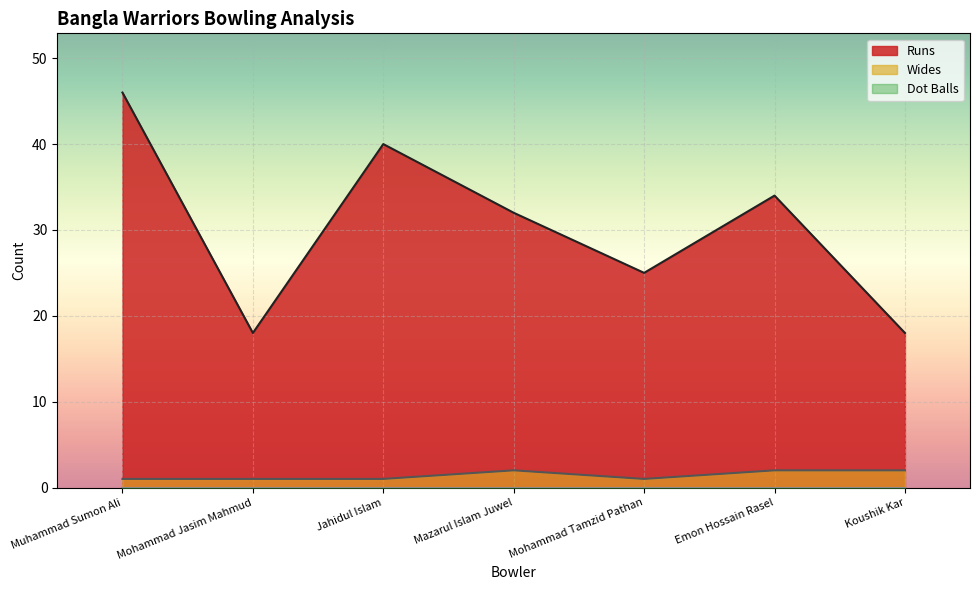

Which category has the highest value in the Runs series?

Muhammad Sumon Ali